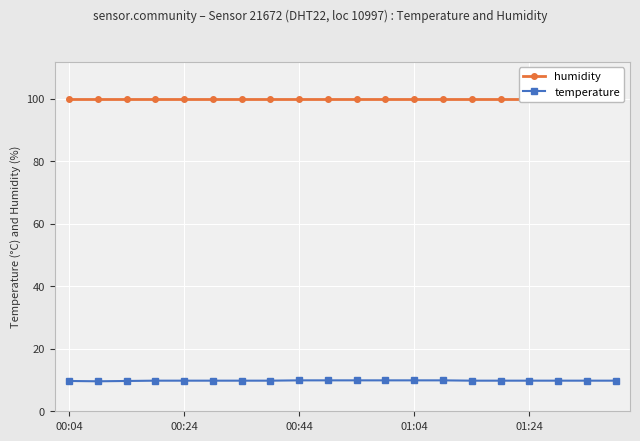

What is the smallest value displayed?

9.6